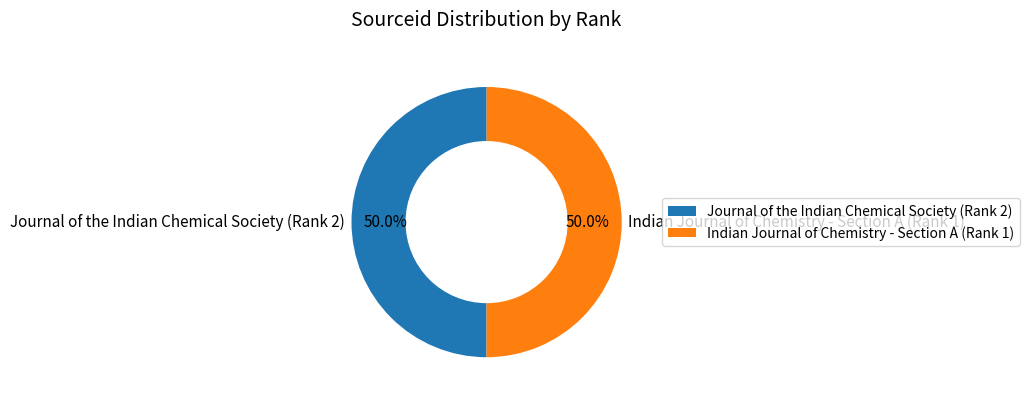

How much of the chart is everything except Indian Journal of Chemistry - Section A (Rank 1)?

50.0%